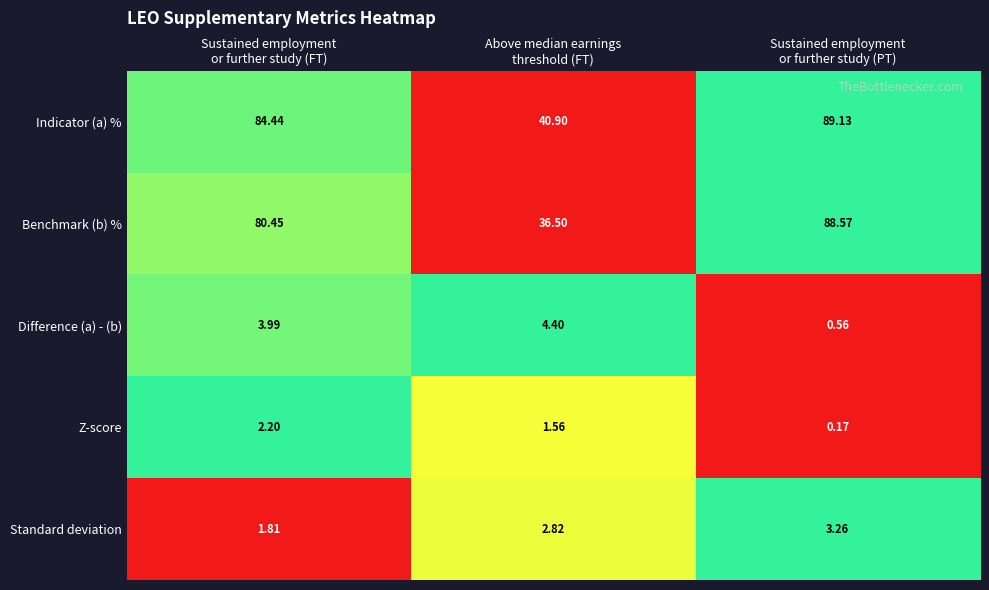

Which series changed the most between Above median earnings
threshold (FT) and Sustained employment
or further study (PT)?

Benchmark (b) %